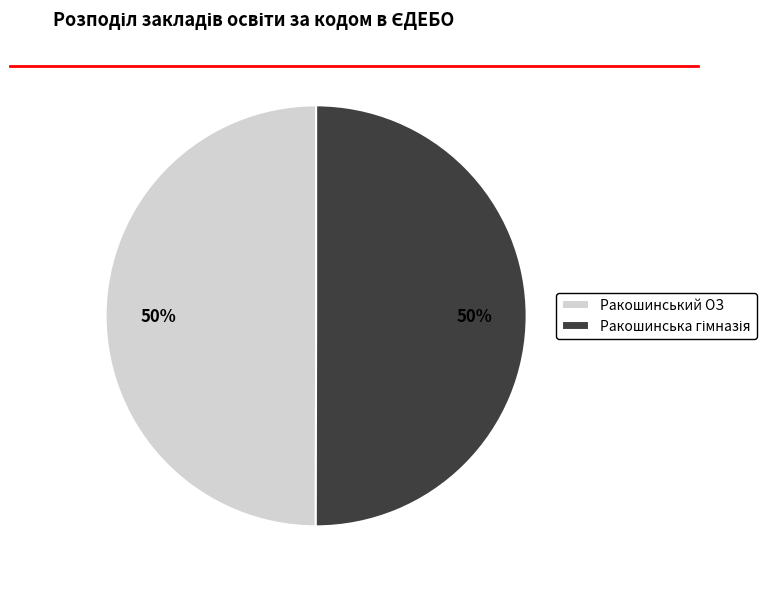

Is it true that Ракошинський ОЗ is 50% of the pie?

True